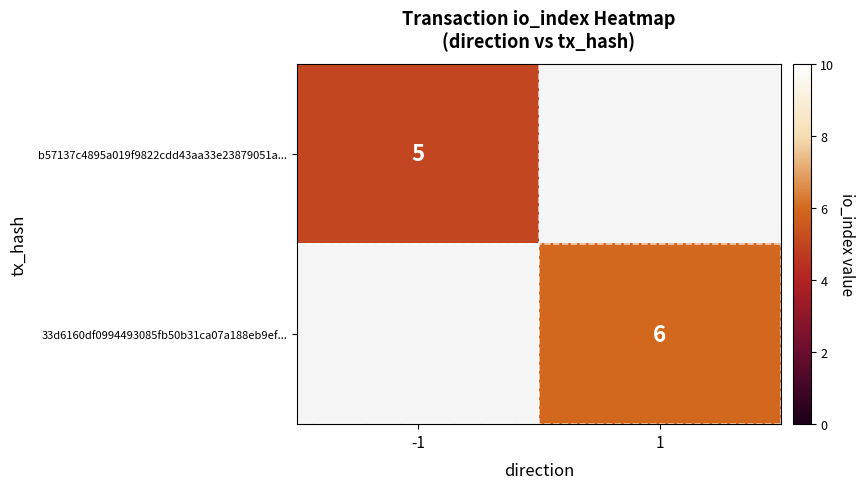

The value of b57137c4895a019f9822cdd43aa33e23879051a... at -1 is 8. True or false?

False